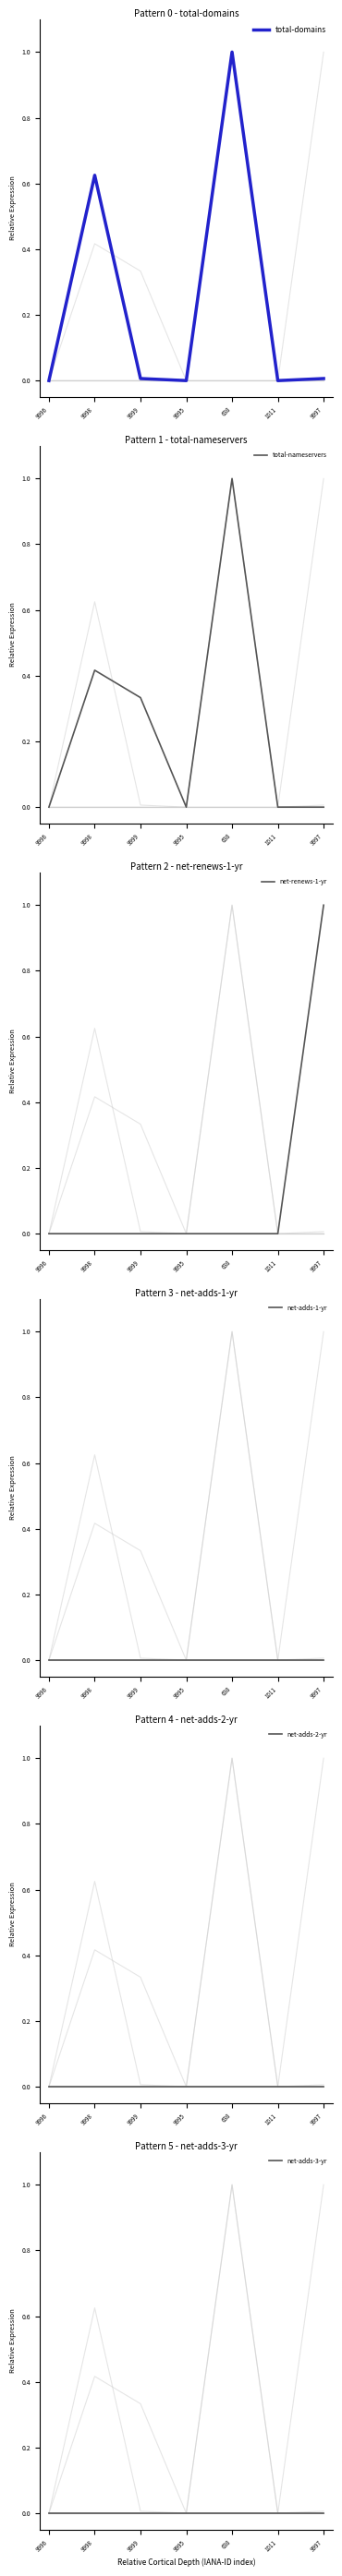

Reading right to left, list all the values displayed in this chart.

total-domains: 0.0	0.0	1.0	0.0	0.0	0.6	0.0
total-nameservers: 0.0	0.0	1.0	0.0	0.3	0.4	0.0
net-renews-1-yr: 1.0	0.0	0.0	0.0	0.0	0.0	0.0
net-adds-1-yr: 0.0	0.0	0.0	0.0	0.0	0.0	0.0
net-adds-2-yr: 0.0	0.0	0.0	0.0	0.0	0.0	0.0
net-adds-3-yr: 0.0	0.0	0.0	0.0	0.0	0.0	0.0